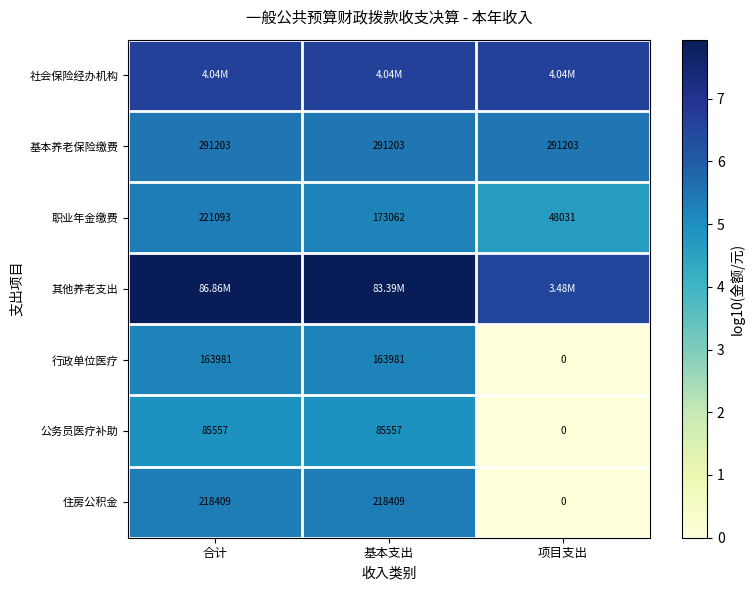

At which category is the sum across all series the highest?

合计